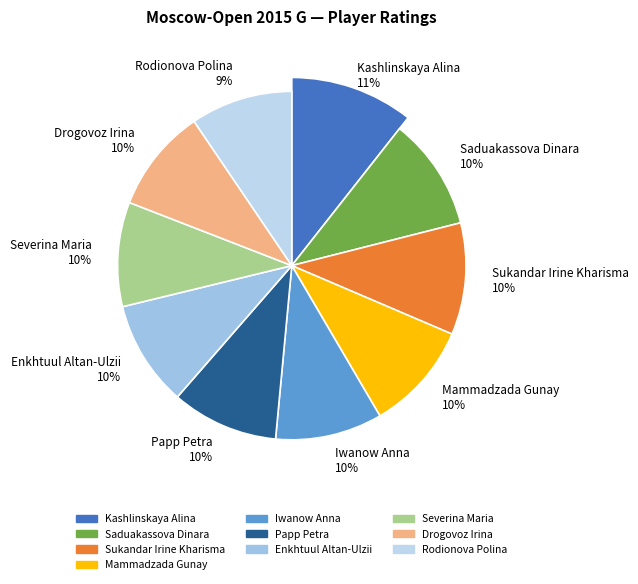

How much of the chart is everything except Papp Petra?

90.1%